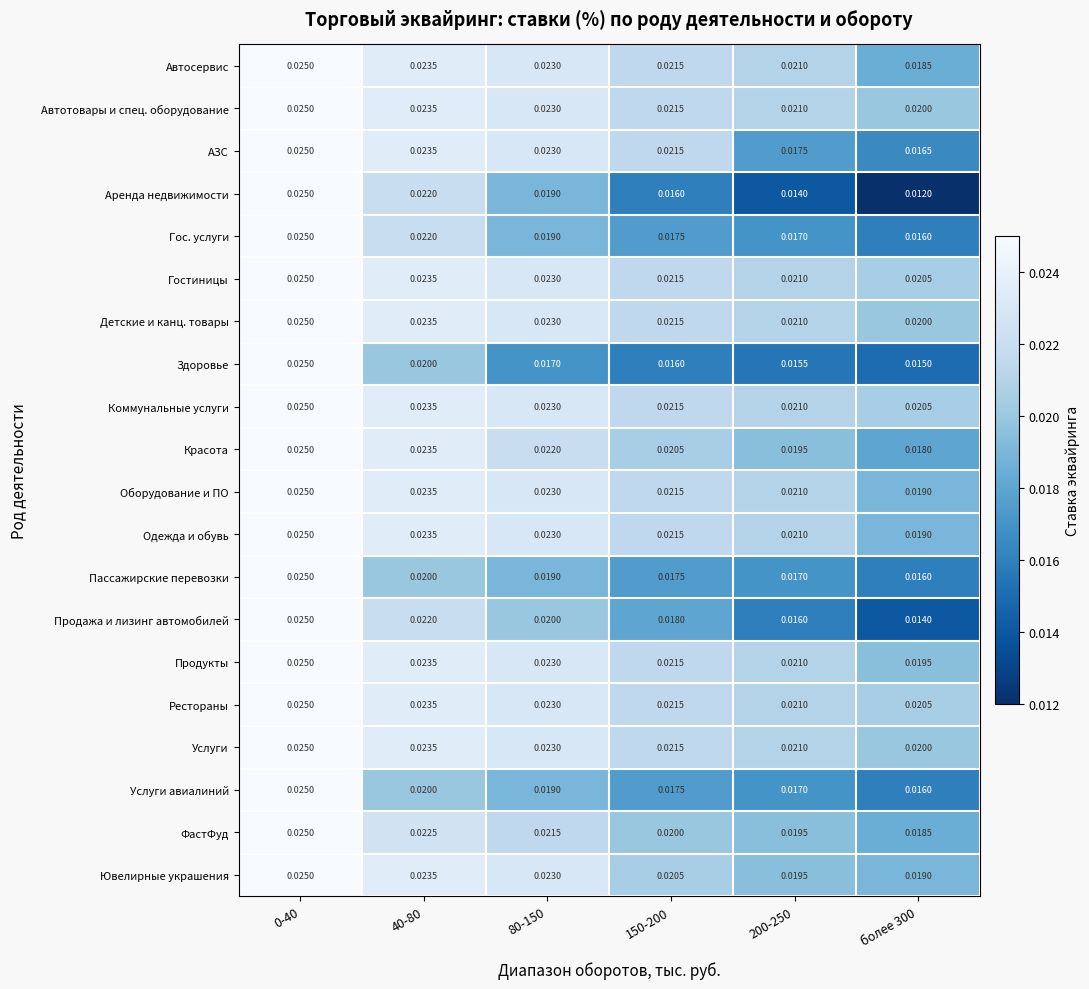

Which series has the widest spread of values?

Аренда недвижимости